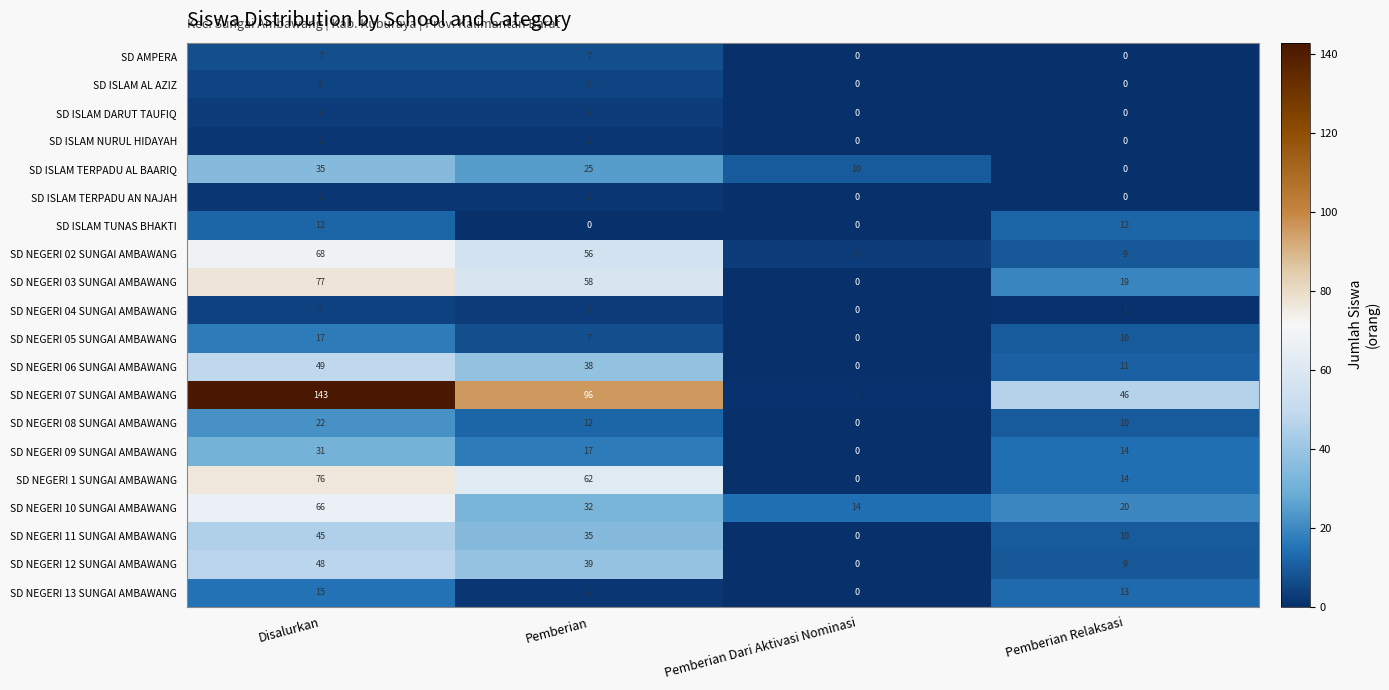

Is it true that SD NEGERI 1 SUNGAI AMBAWANG equals 22 at Disalurkan?

False